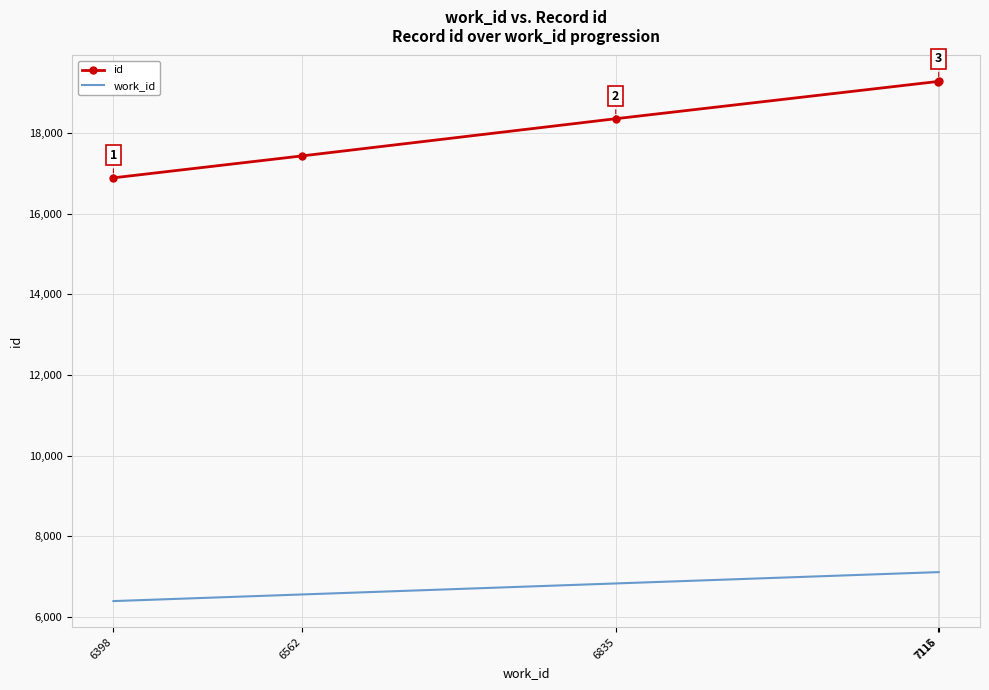

The value of id at 6562 is 10298. True or false?

False